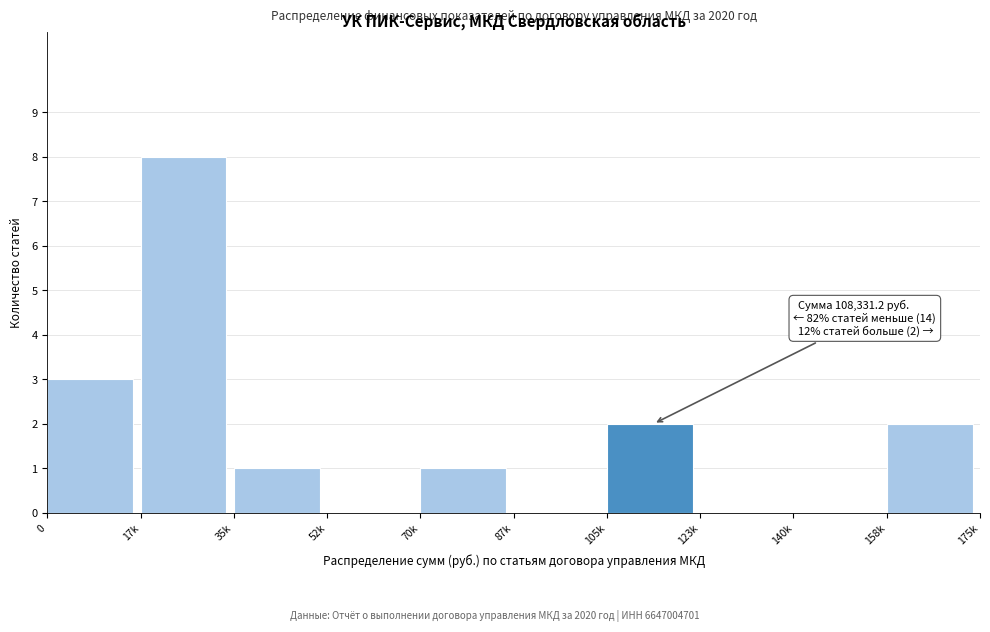

Reading right to left, what are all the values shown in this chart?

158k=2	140k=0	123k=0	105k=2	87k=0	70k=1	52k=0	35k=1	17k=8	0=3